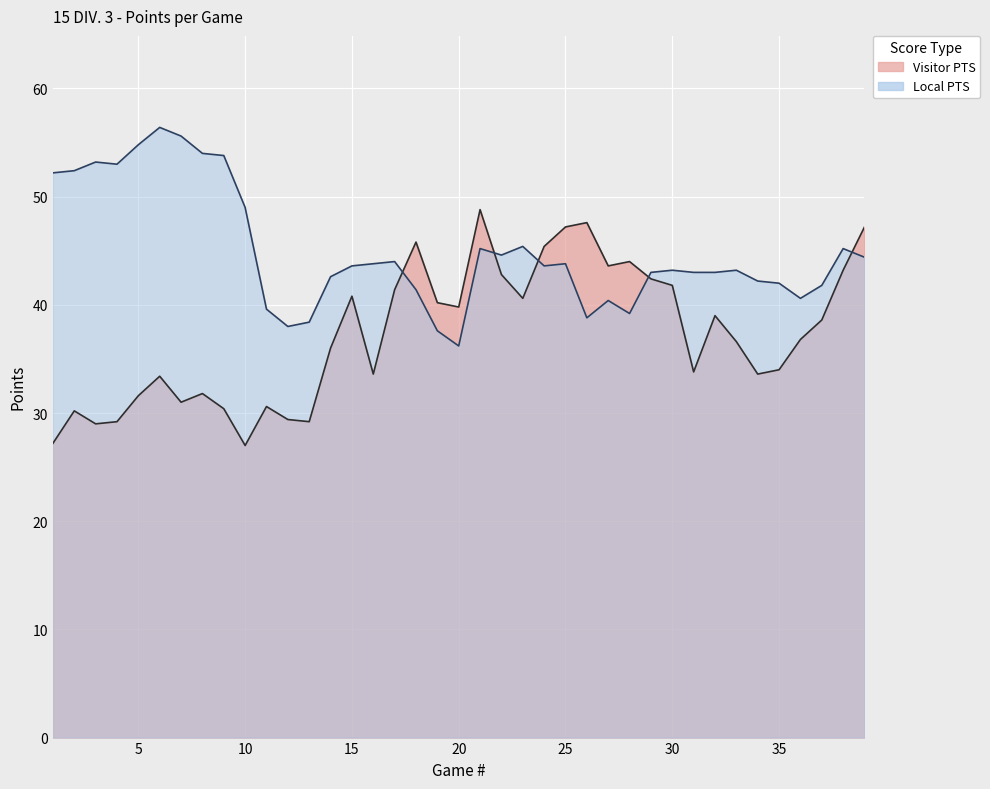

Rank the series at 12 from lowest to highest value.

Visitor PTS, Local PTS